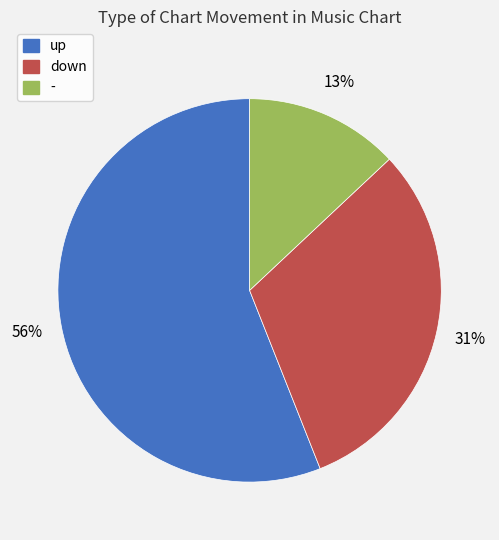

Which slice is the largest?

up